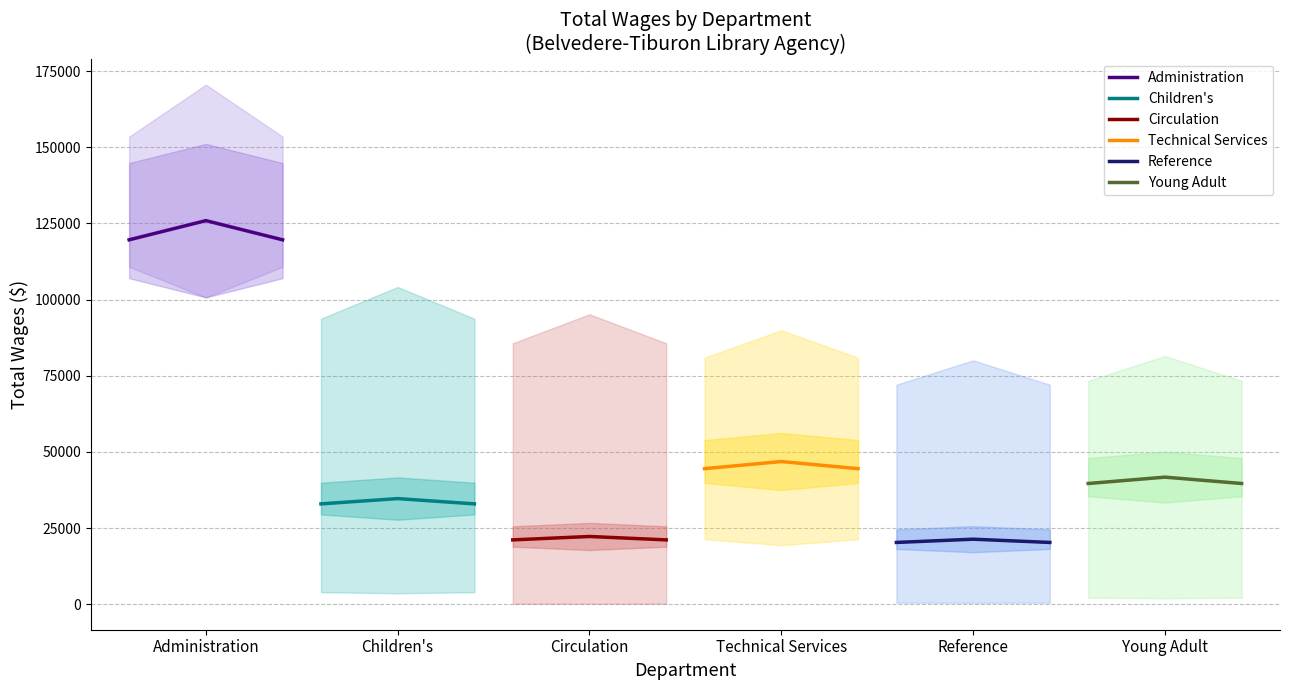

What is the lowest value of the Administration series?

119614.8